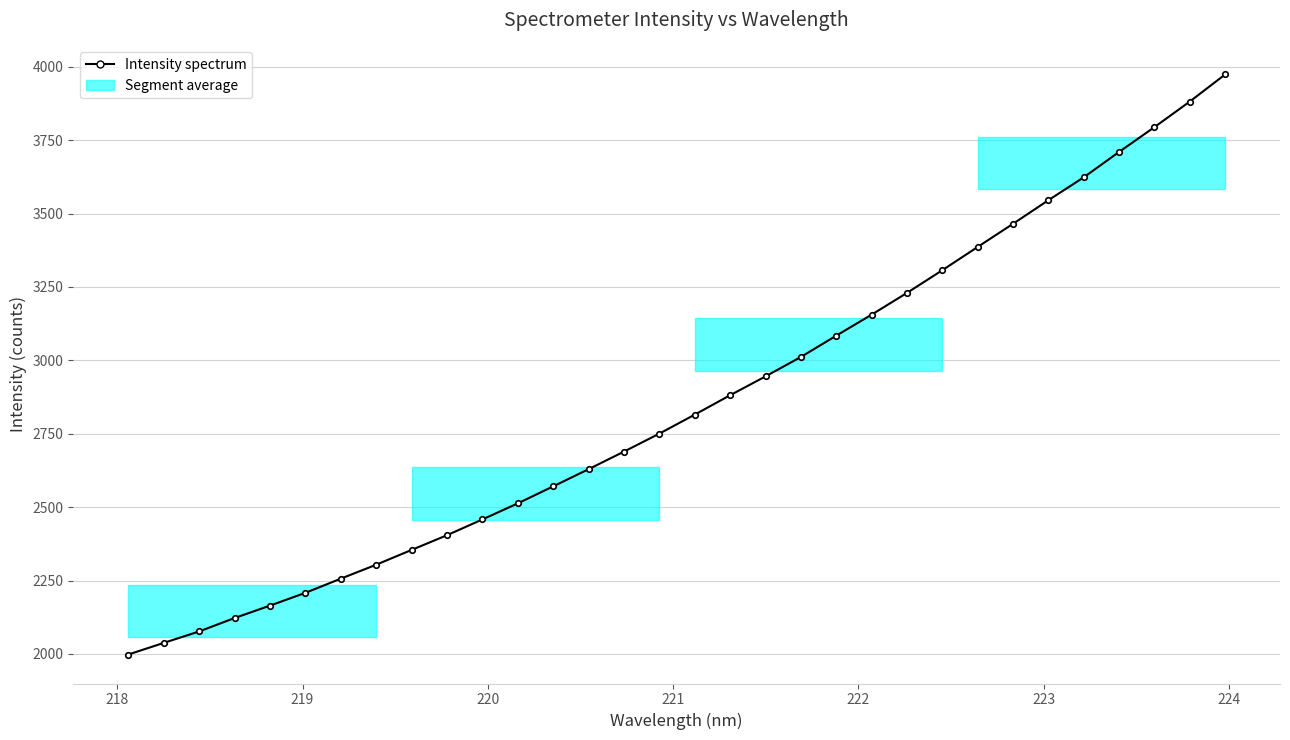

True or false: the data has more than 2 interior local peaks.

False